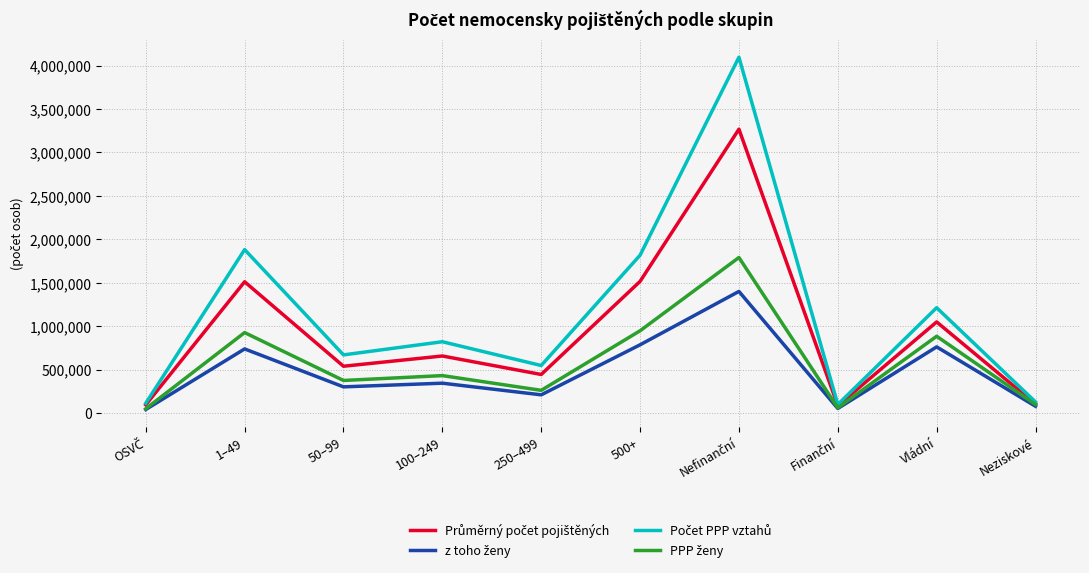

What is the total value across all series at 100–249?

2255116.4